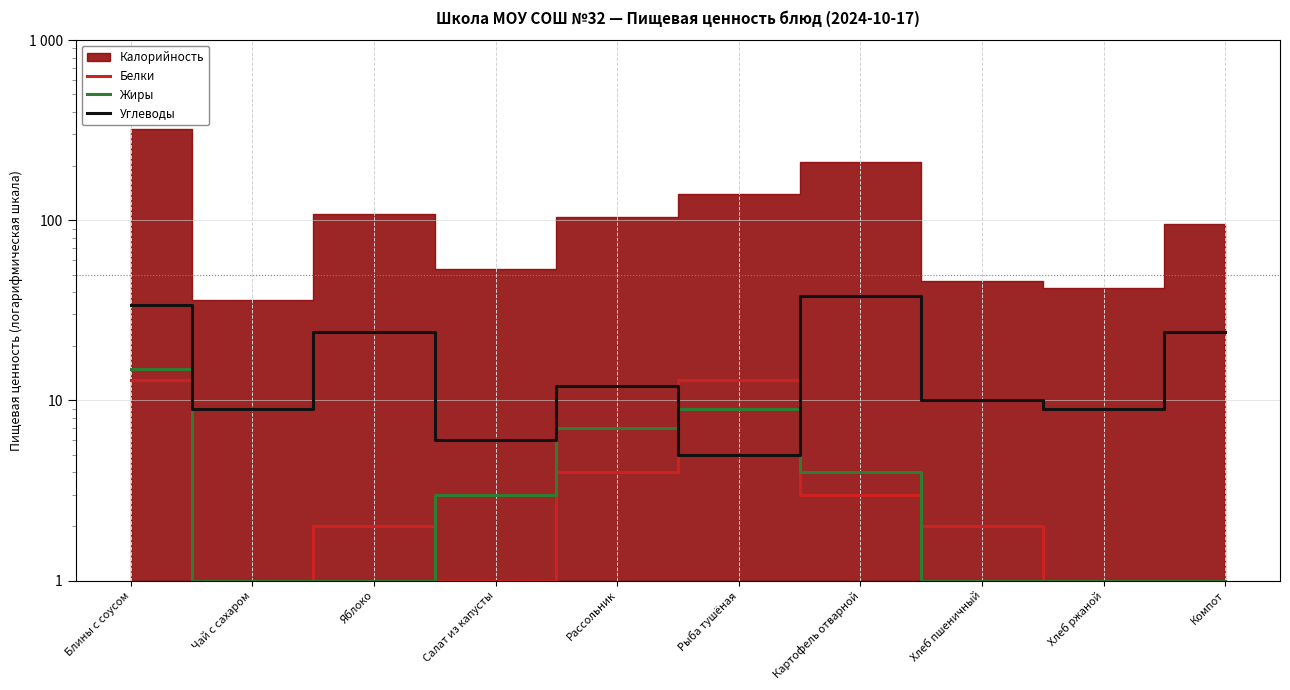

Reading left to right, what are all the values shown in this chart?

Белки: Блины с соусом=13	Чай с сахаром=1	Яблоко=2	Салат из капусты=1	Рассольник=4	Рыба тушёная=13	Картофель отварной=3	Хлеб пшеничный=2	Хлеб ржаной=1	Компот=1
Жиры: Блины с соусом=15	Чай с сахаром=1	Яблоко=1	Салат из капусты=3	Рассольник=7	Рыба тушёная=9	Картофель отварной=4	Хлеб пшеничный=1	Хлеб ржаной=1	Компот=1
Углеводы: Блины с соусом=34	Чай с сахаром=9	Яблоко=24	Салат из капусты=6	Рассольник=12	Рыба тушёная=5	Картофель отварной=38	Хлеб пшеничный=10	Хлеб ржаной=9	Компот=24